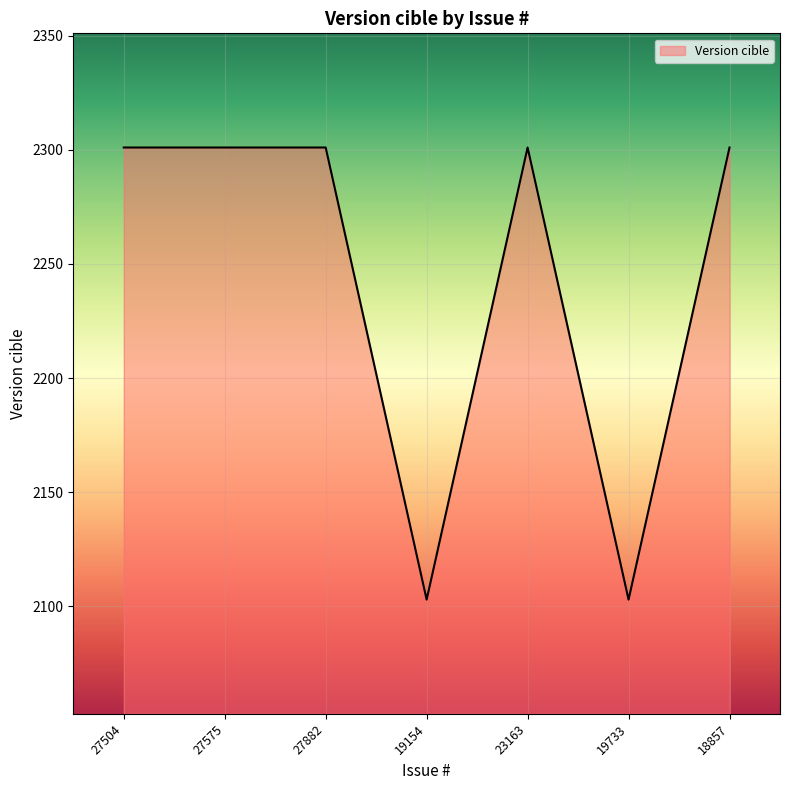

What is the minimum value shown in the chart?

2103